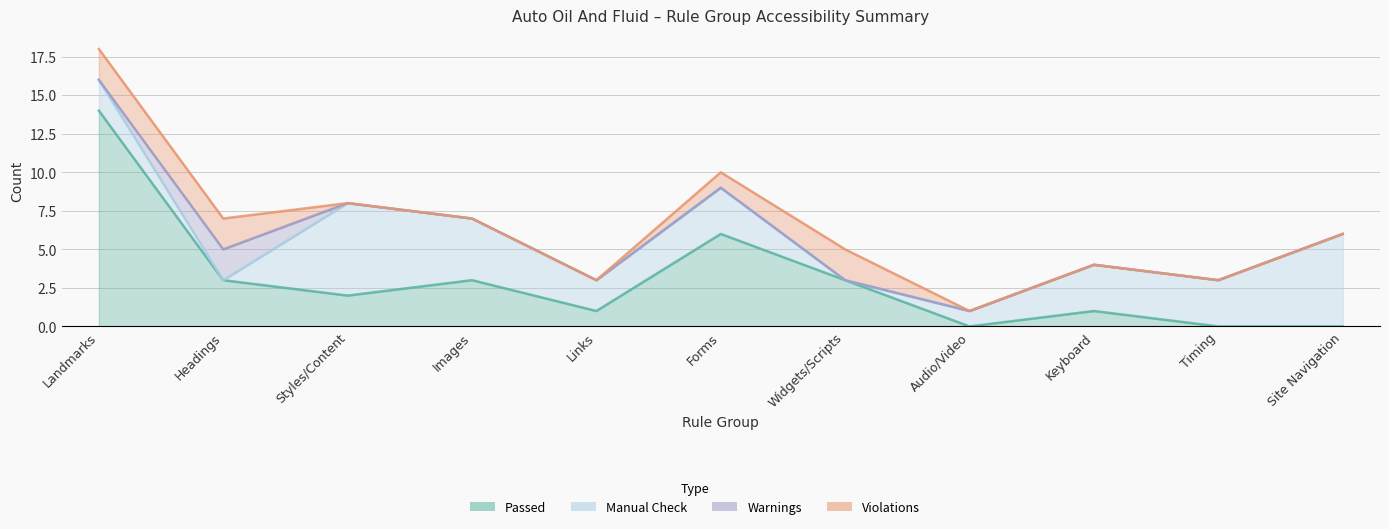

Is it true that Manual Check equals 3 at Keyboard?

True